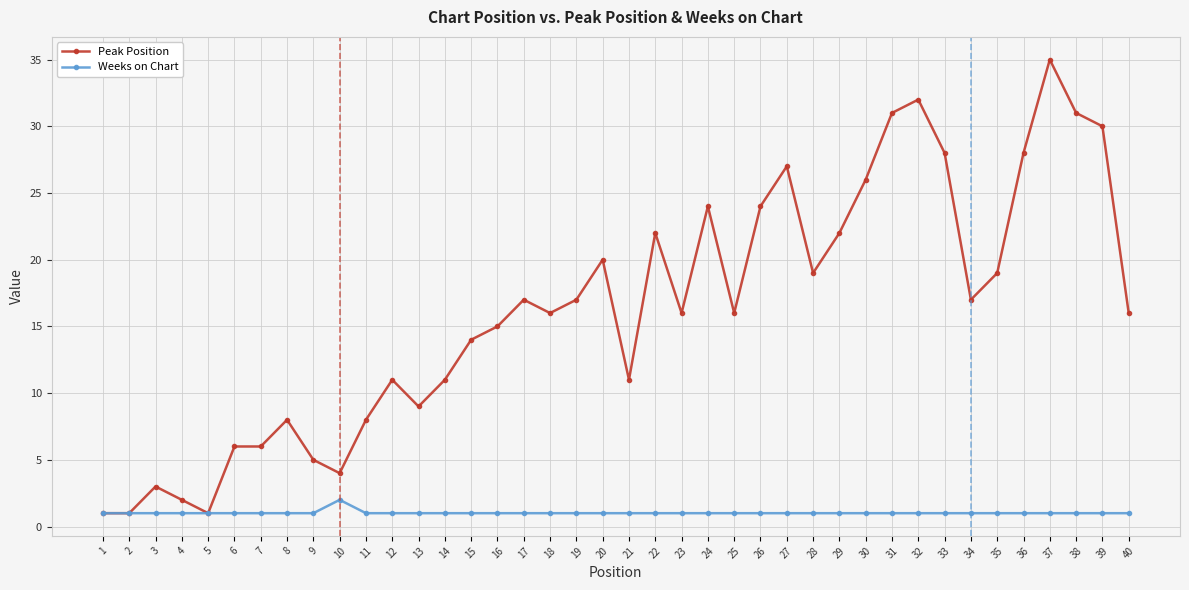

Count the number of categories in the chart.

40